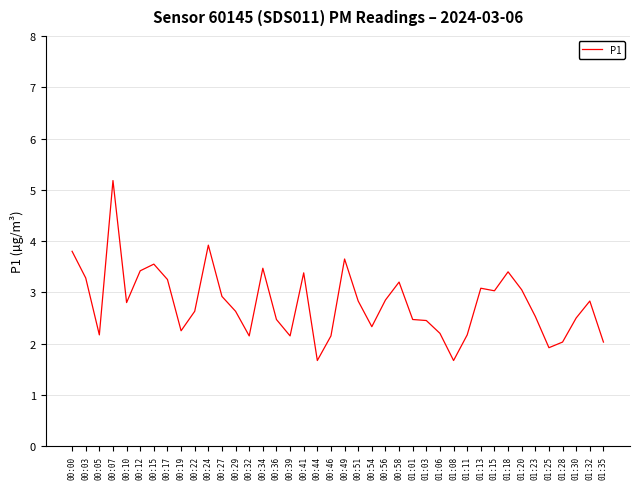

What value does the data have at 00:27?

2.9